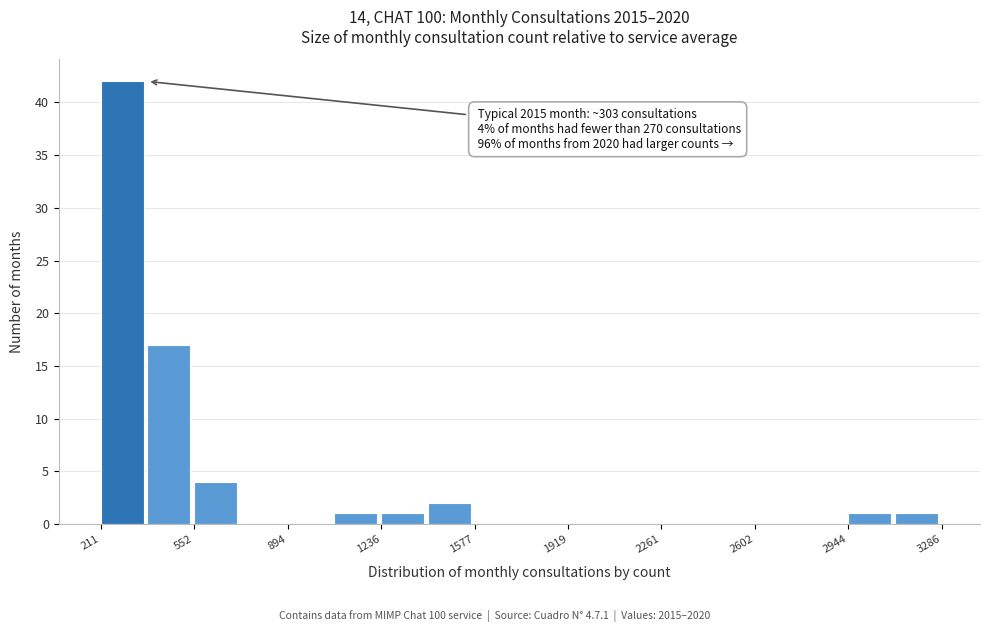

Around what value on the x-axis is the tallest bar? Give the approximate position of its centre, as read against the axis.

300